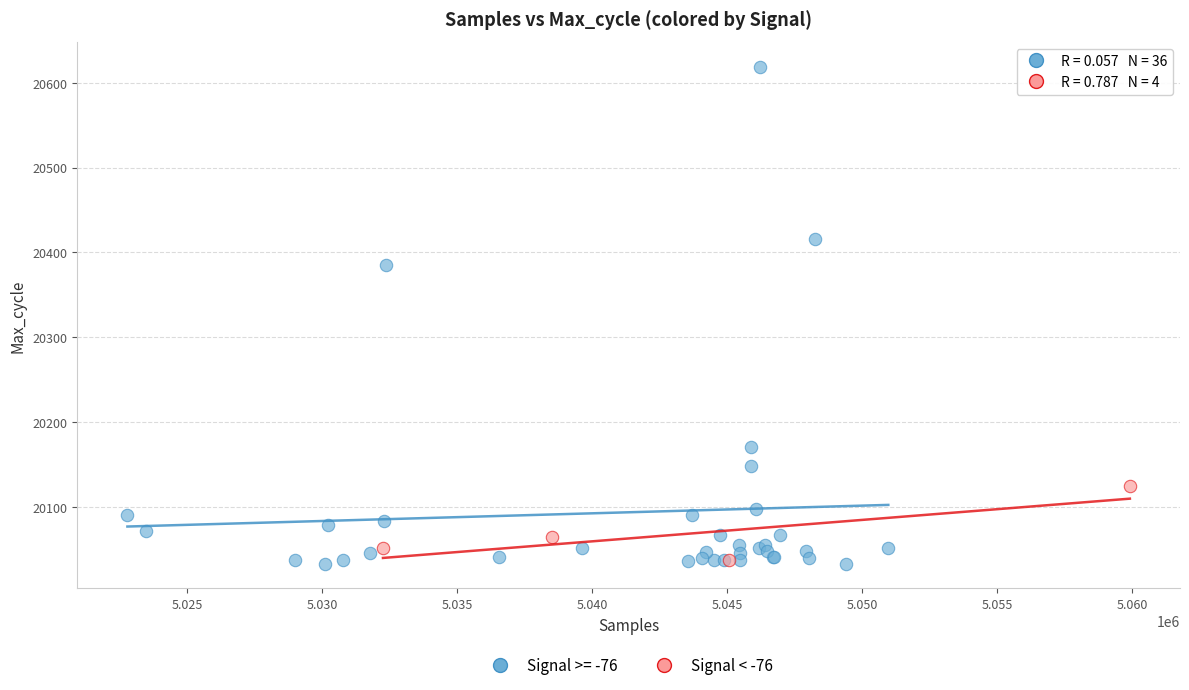

Which series has the largest Y range (max minus min)?

Signal >= -76